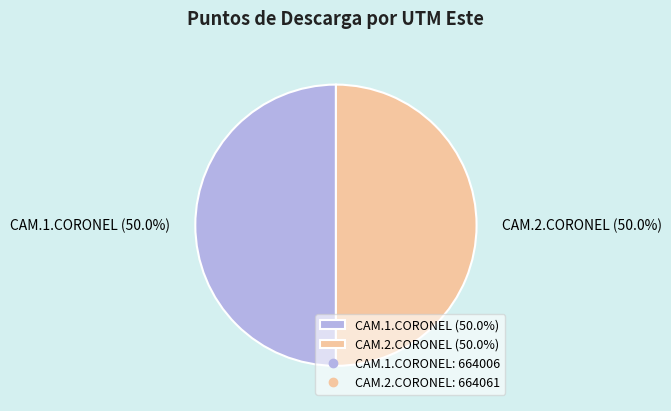

Approximately how many times larger is the value at CAM.1.CORONEL (50.0%) compared to CAM.2.CORONEL (50.0%)?

1.0